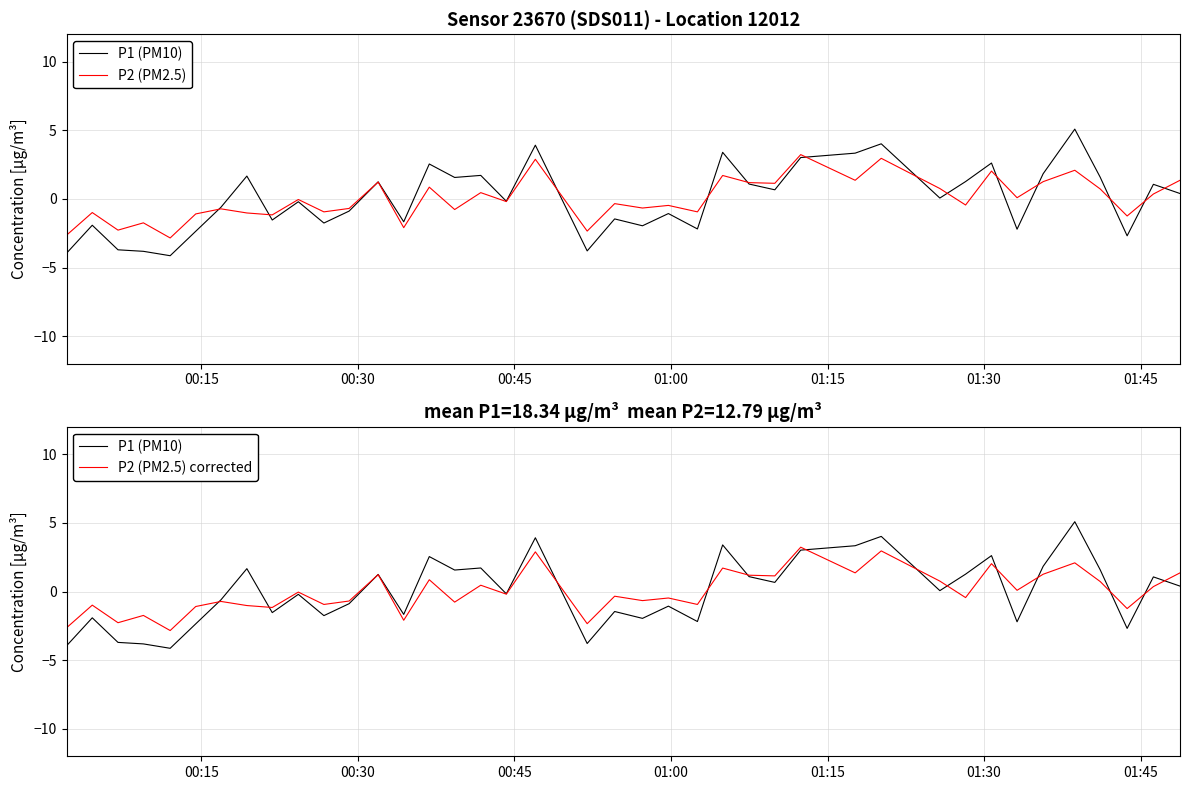

List the series in order of their peak value, lowest first.

P2 (PM2.5), P2 (PM2.5) corrected, P1 (PM10)